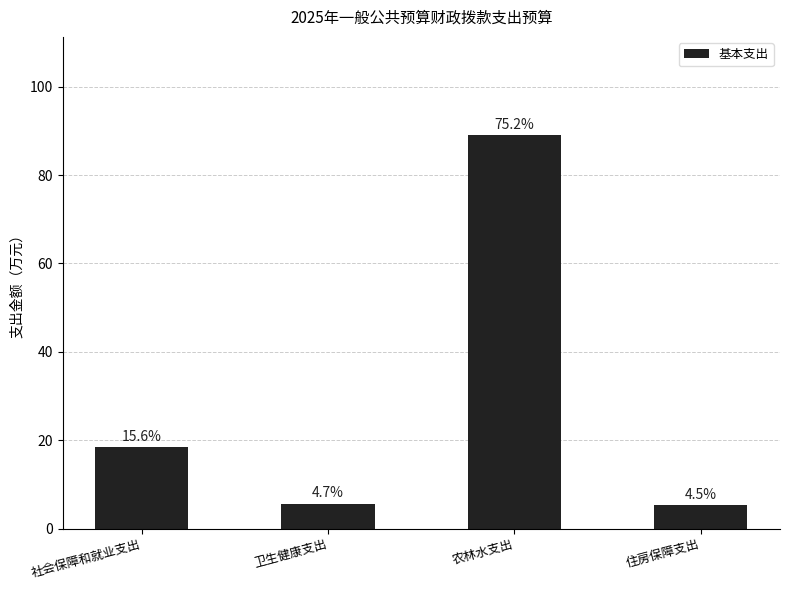

Rank the categories by value from lowest to highest.

住房保障支出, 卫生健康支出, 社会保障和就业支出, 农林水支出